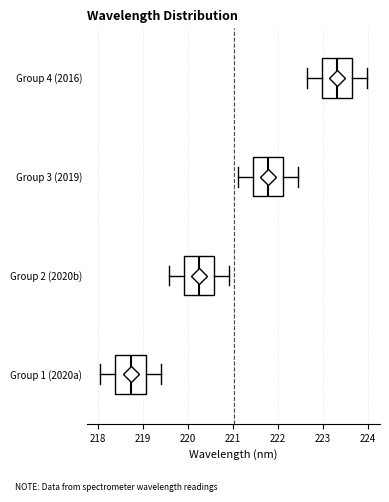

Reading bottom to top, transcribe this box plot: for each box, give where its median line is, the range the box spans, and where its two whiskers end, as read against the x-axis. The values are not printed on the chart, so give them approximately, as read against the axis.

Group 1 (2020a): median 218.7, box 218.4 to 219.1, whiskers 218.1 to 219.4
Group 2 (2020b): median 220.3, box 219.9 to 220.6, whiskers 219.6 to 220.9
Group 3 (2019): median 221.8, box 221.5 to 222.1, whiskers 221.1 to 222.5
Group 4 (2016): median 223.3, box 223.0 to 223.6, whiskers 222.6 to 224.0